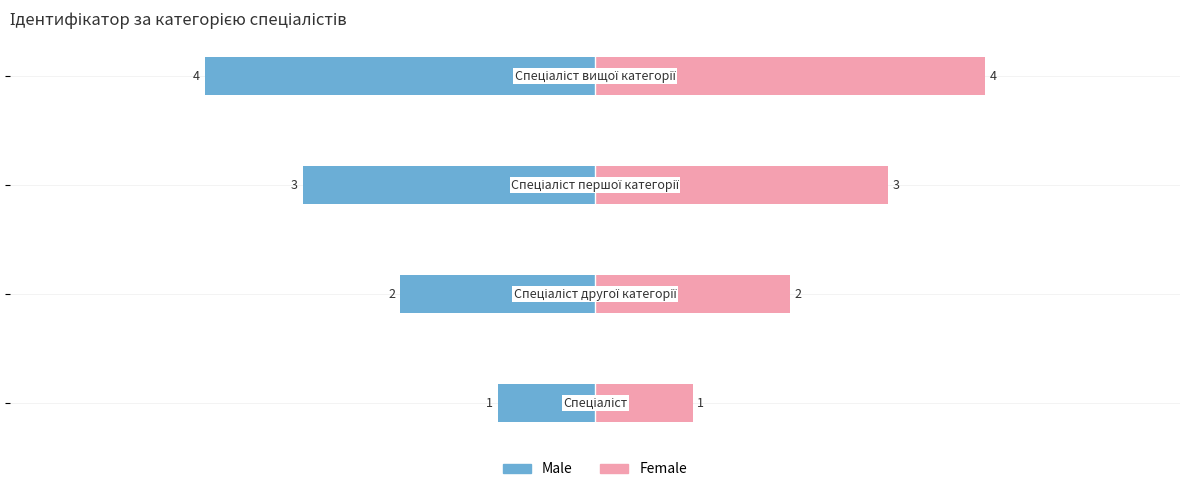

Reading left to right, extract all data points from this chart.

Male: −6=-1	−4=-2	−2=-3	0=-4
Female: −6=1	−4=2	−2=3	0=4